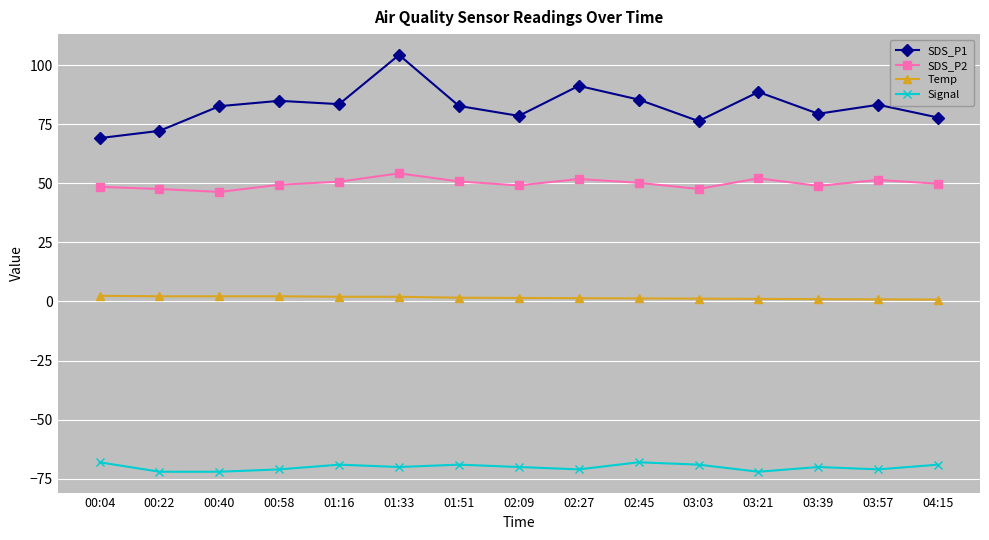

What is the sum of all SDS_P2 values?

748.3